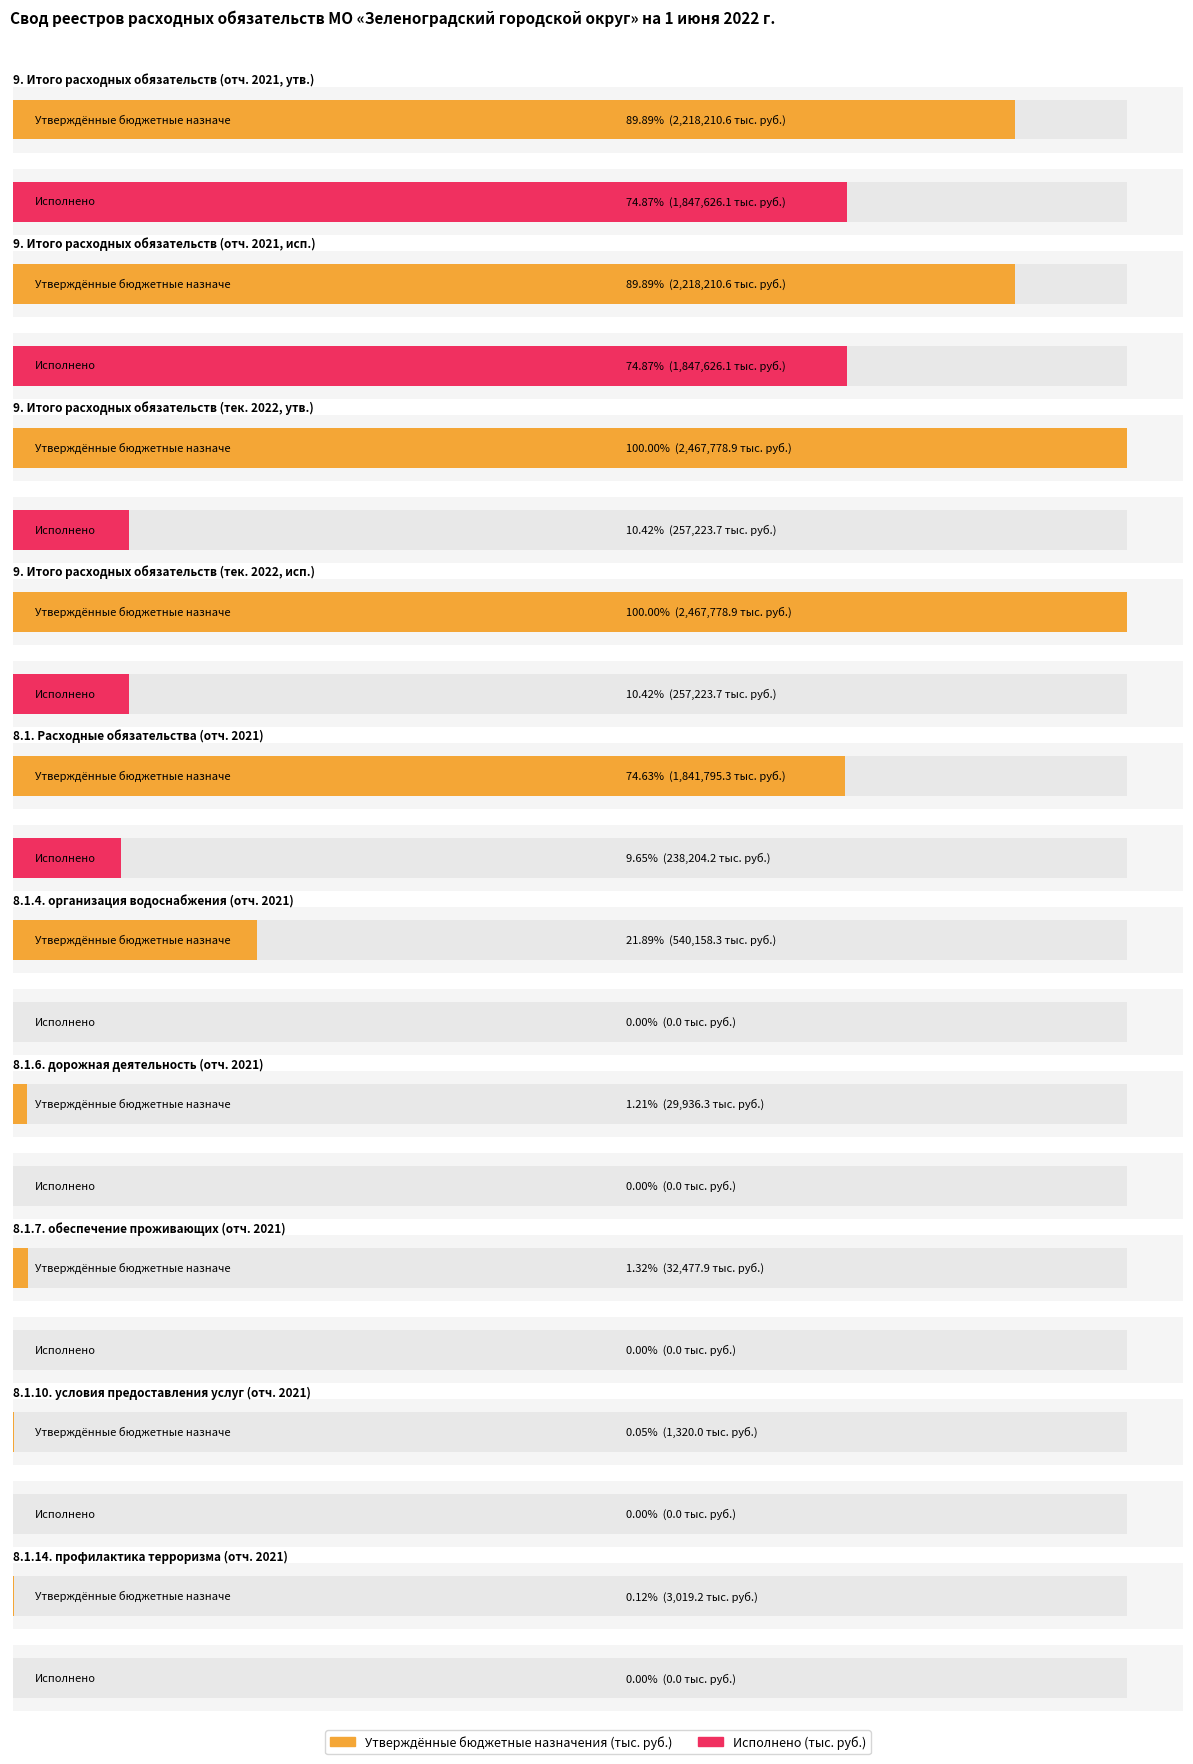

What is the greatest value displayed?

2467778.9